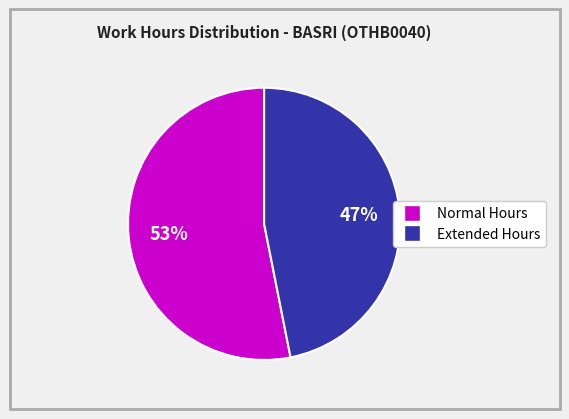

To the nearest percent, what is the average slice percentage?

50%